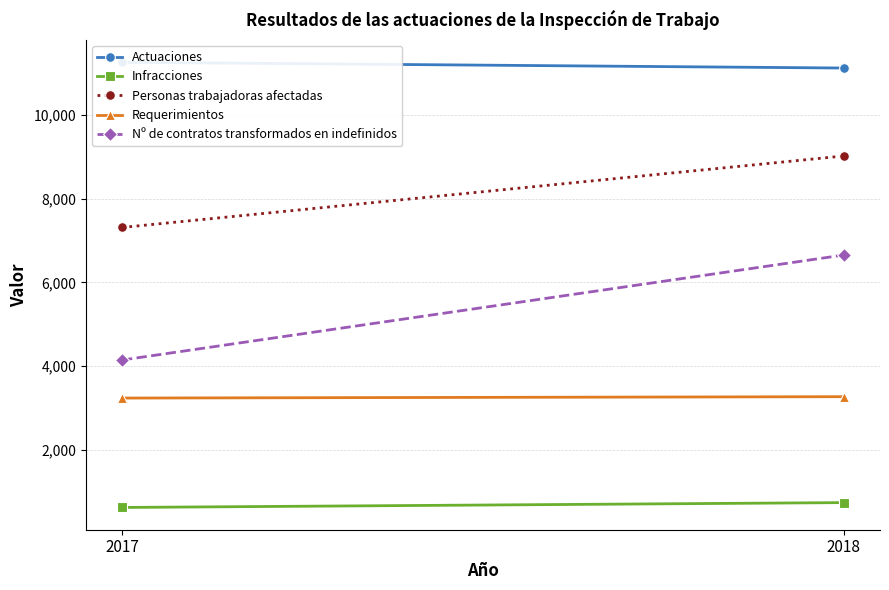

What is the difference between the maximum and minimum values in the Personas trabajadoras afectadas series?

1708